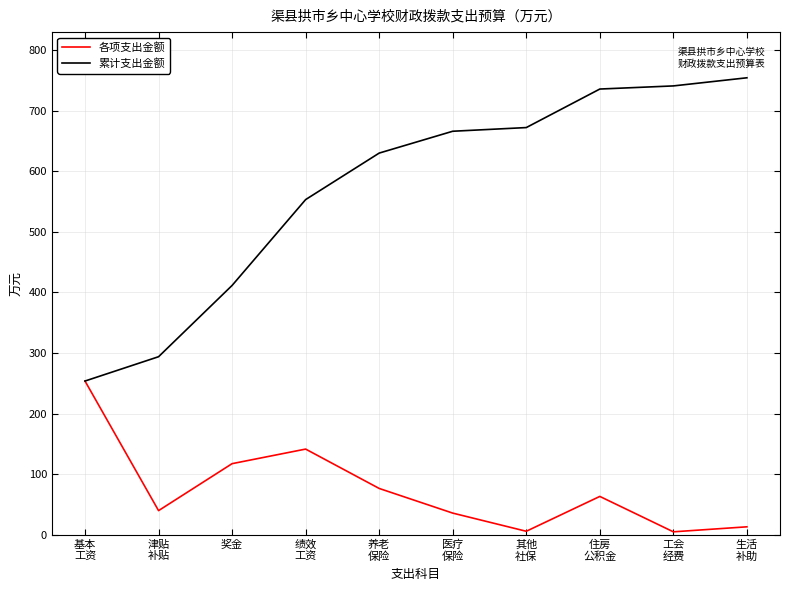

Which series has the widest spread of values?

累计支出金额